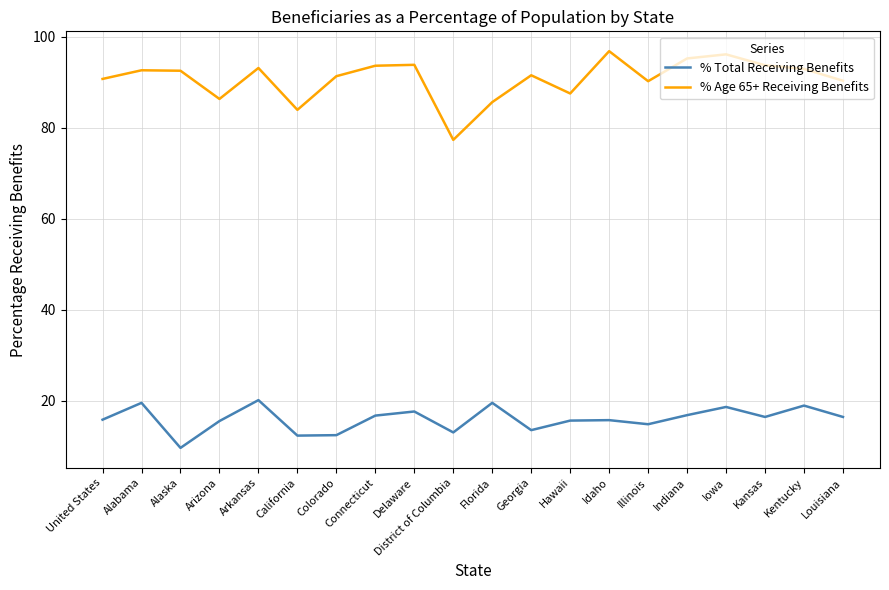

True or false: % Total Receiving Benefits has a value of 15.6 at Hawaii.

True